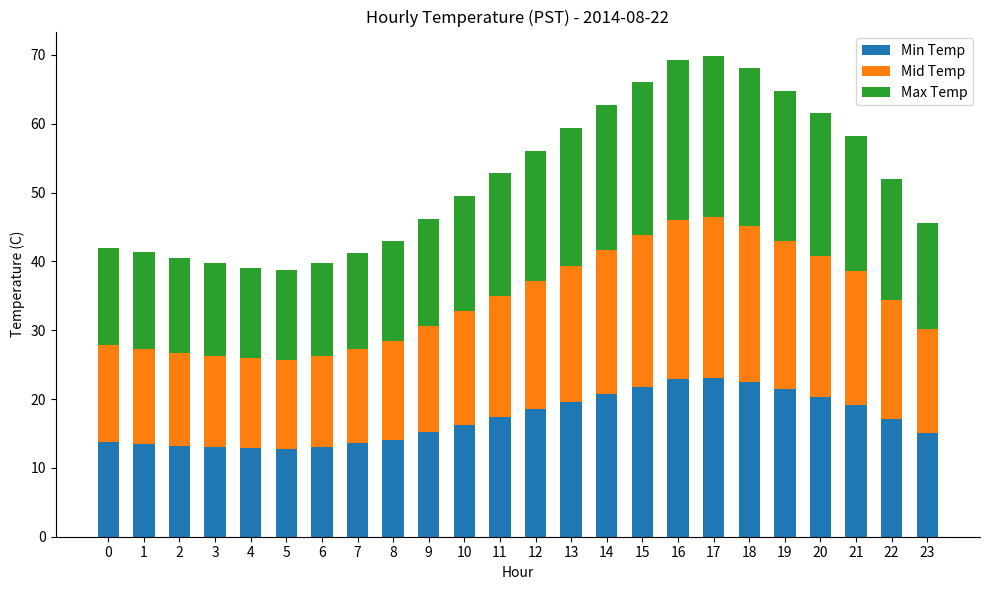

What is the total value across all series at 6?

39.7